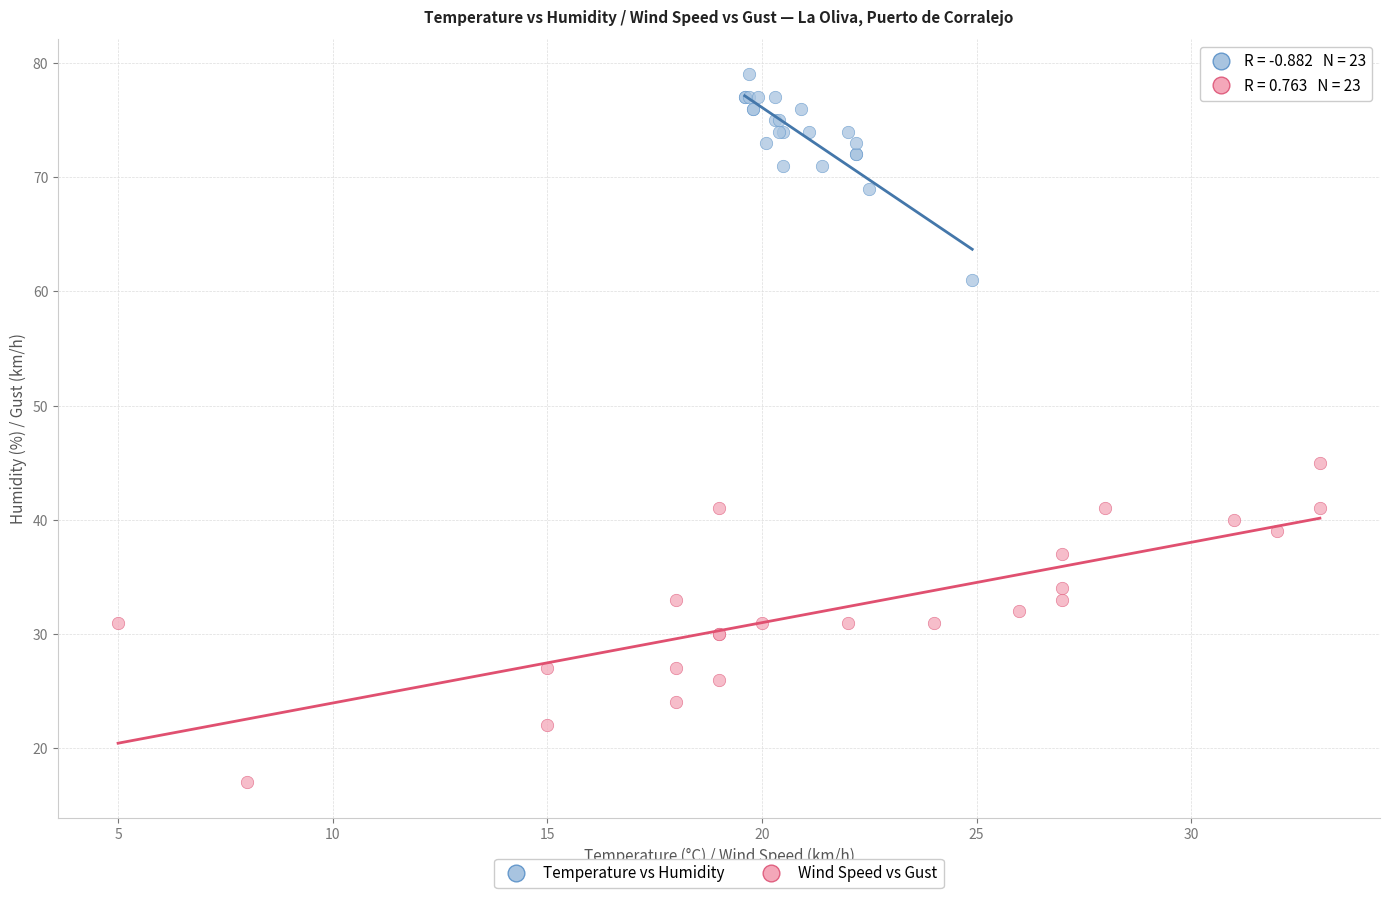

Which series reaches the maximum Y coordinate?

Temperature vs Humidity